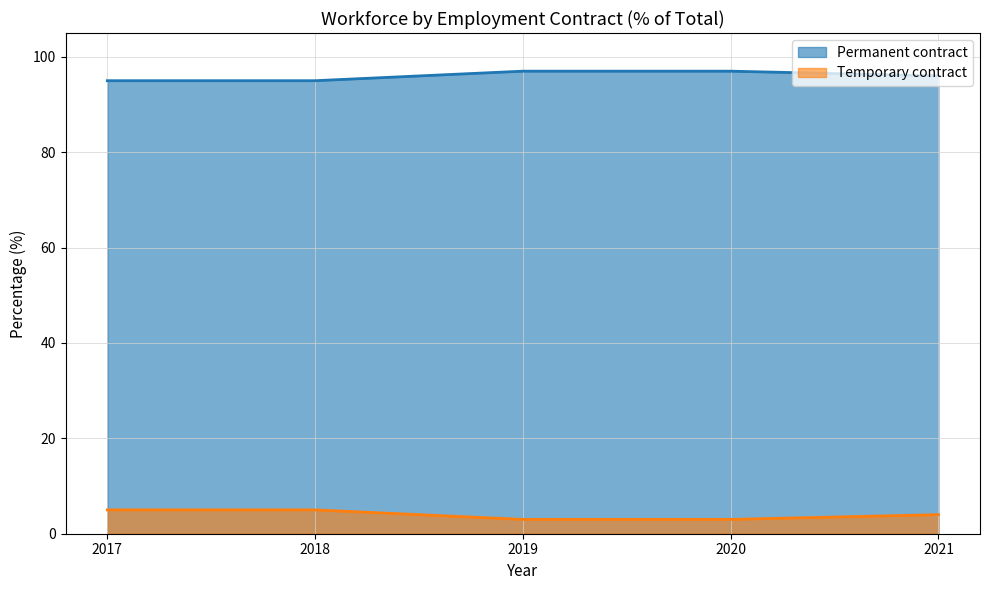

How many lines are shown in the chart?

2